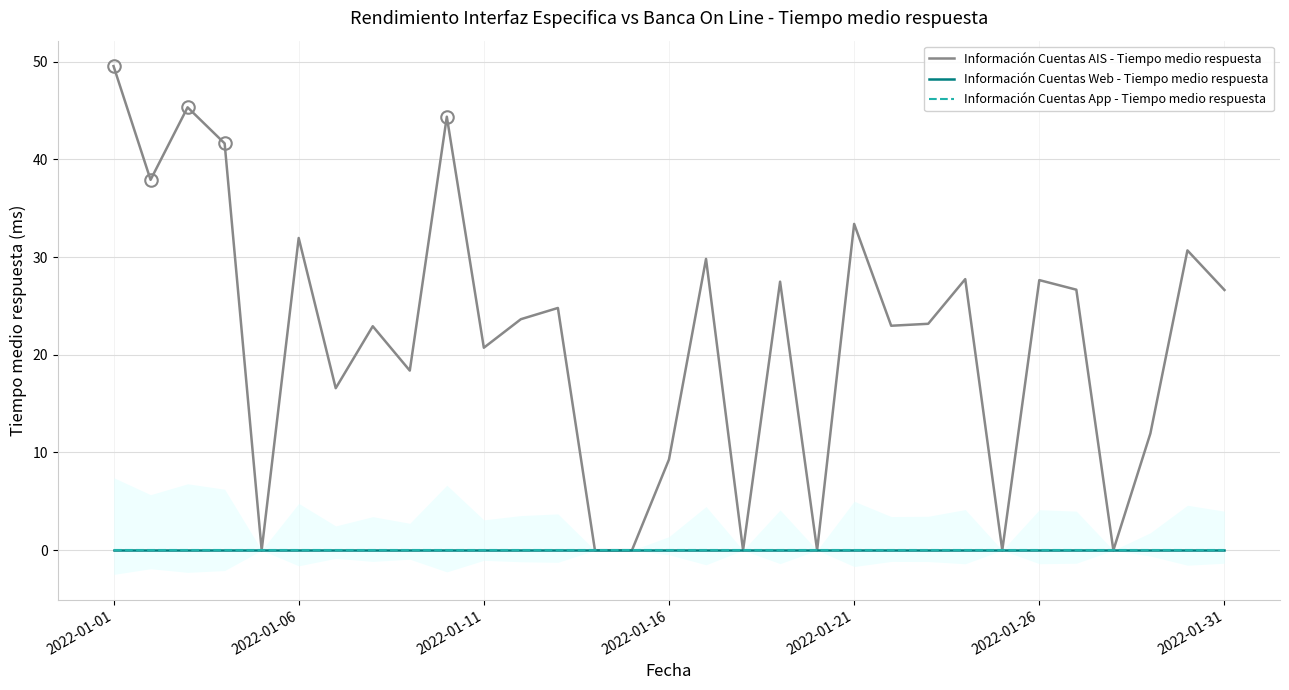

Which series has the largest total across all categories?

Información Cuentas AIS - Tiempo medio respuesta